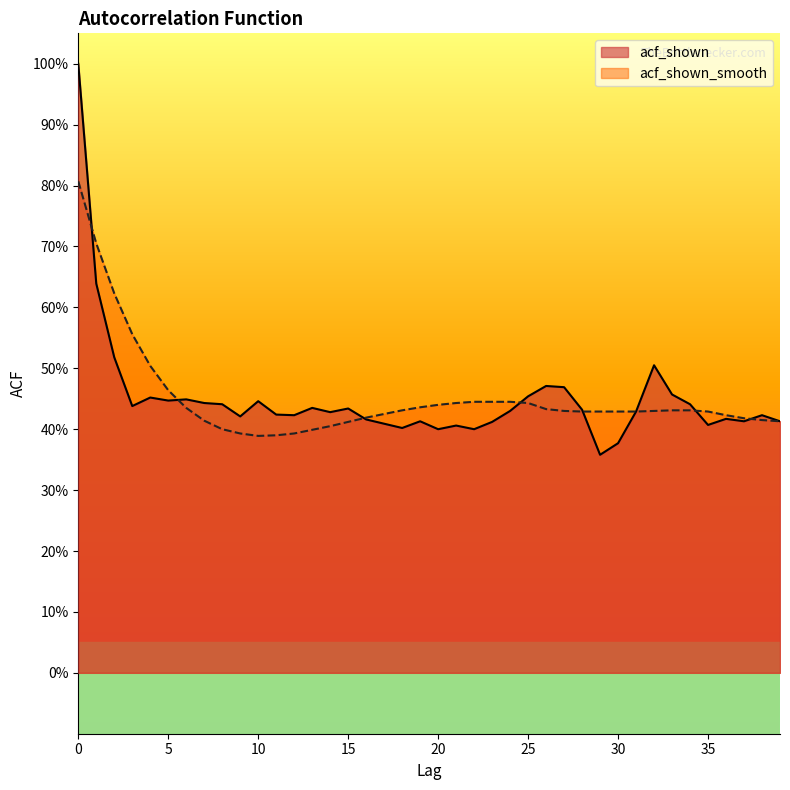

How many distinct data groups are displayed?

2